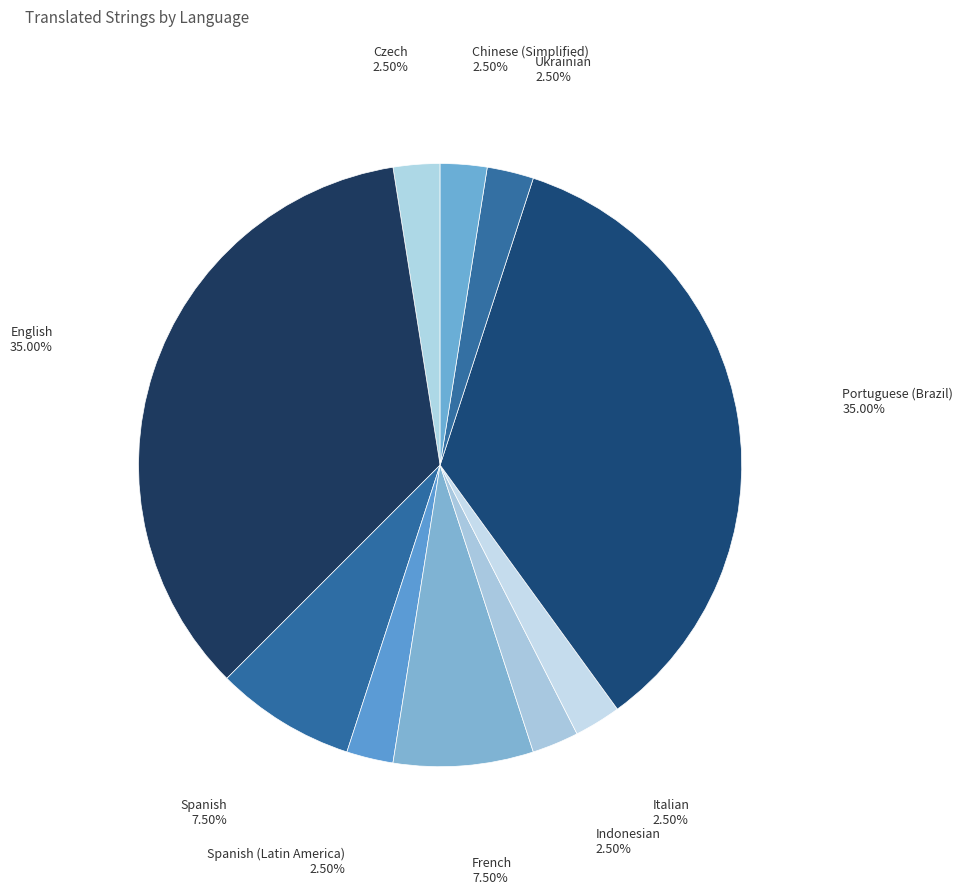

How many slices are in this pie chart?

10